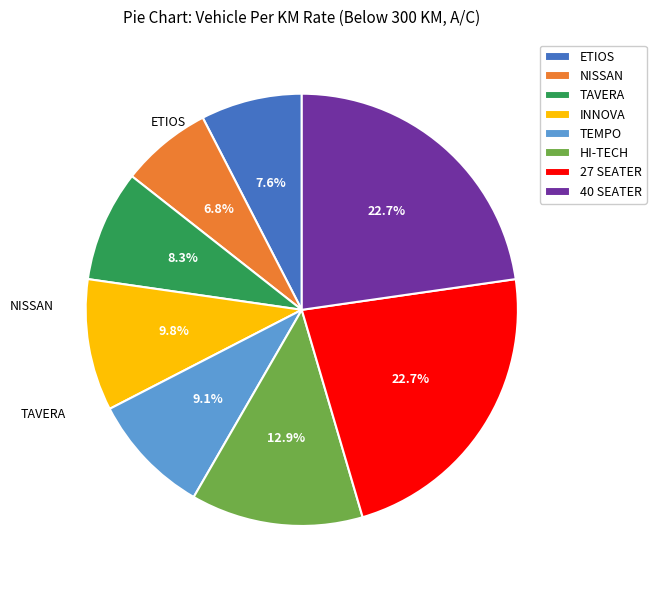

What is the smallest slice in the pie chart?

NISSAN